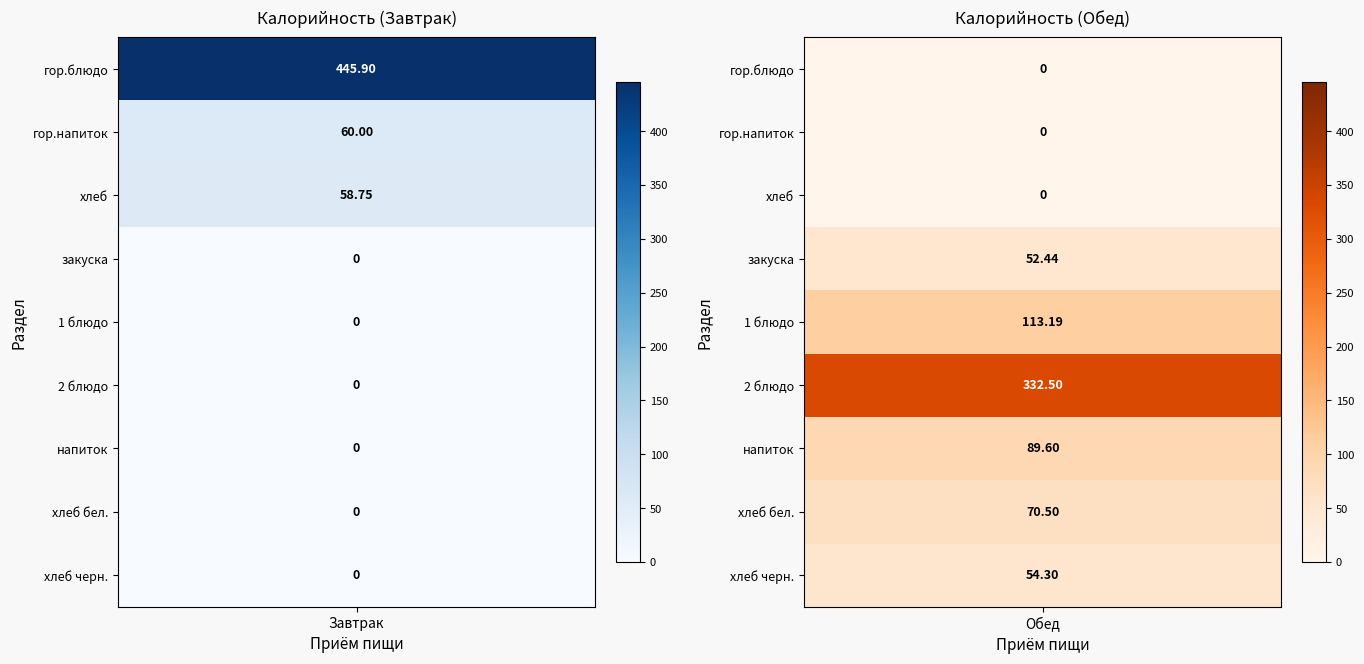

Reading left to right, list all the values displayed in this chart.

Завтрак: 445.9	60.0	58.8	0.0	0.0	0.0	0.0	0.0	0.0
Обед: 0.0	0.0	0.0	52.4	113.2	332.5	89.6	70.5	54.3